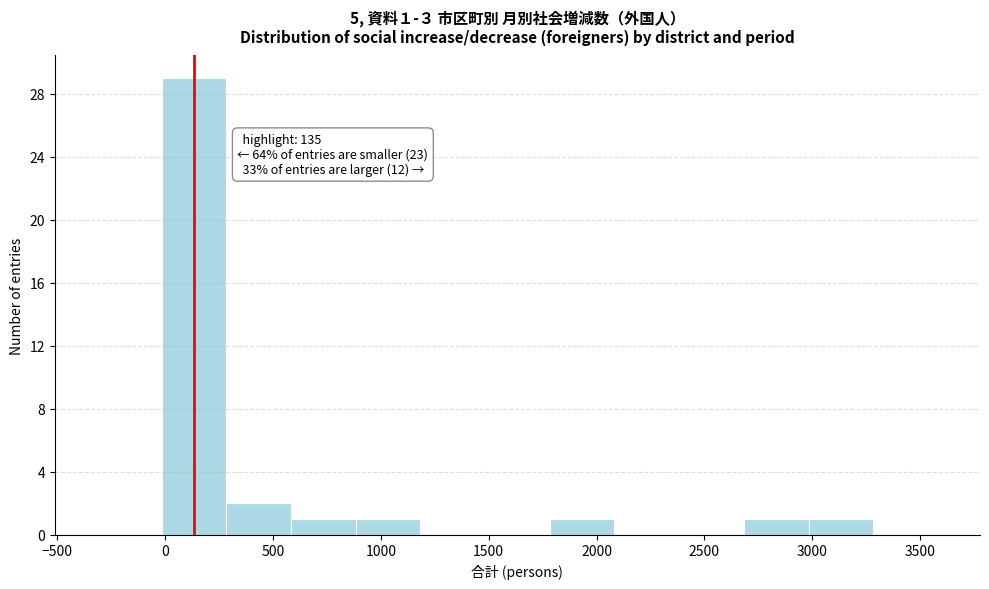

Over which range of the x-axis is the bar tallest?

0 to 300